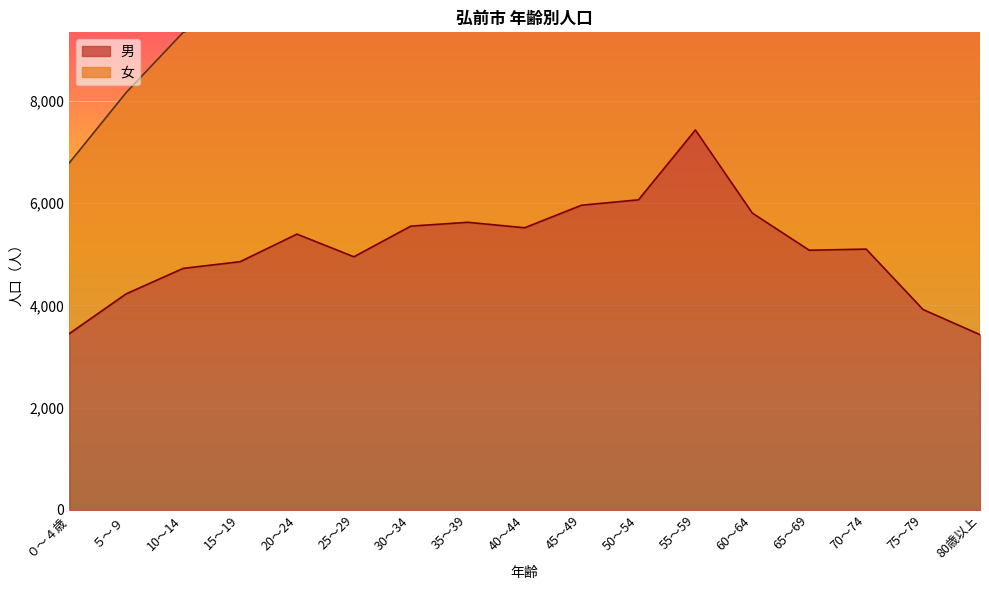

The chart shows a value of 5956 at 45～49. True or false?

True